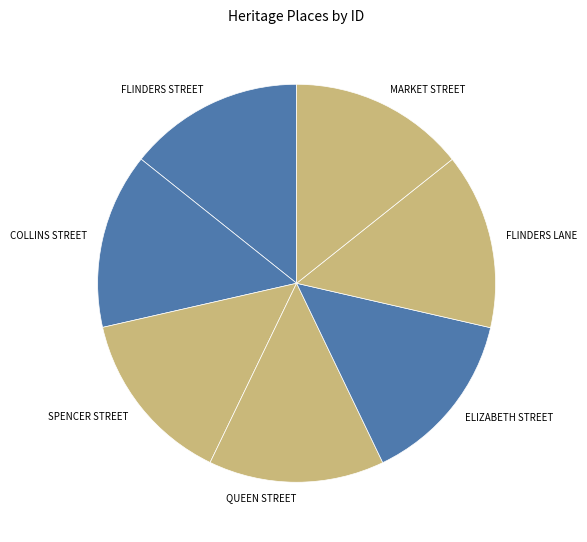

Combined, do COLLINS STREET and QUEEN STREET account for over 50%?

No